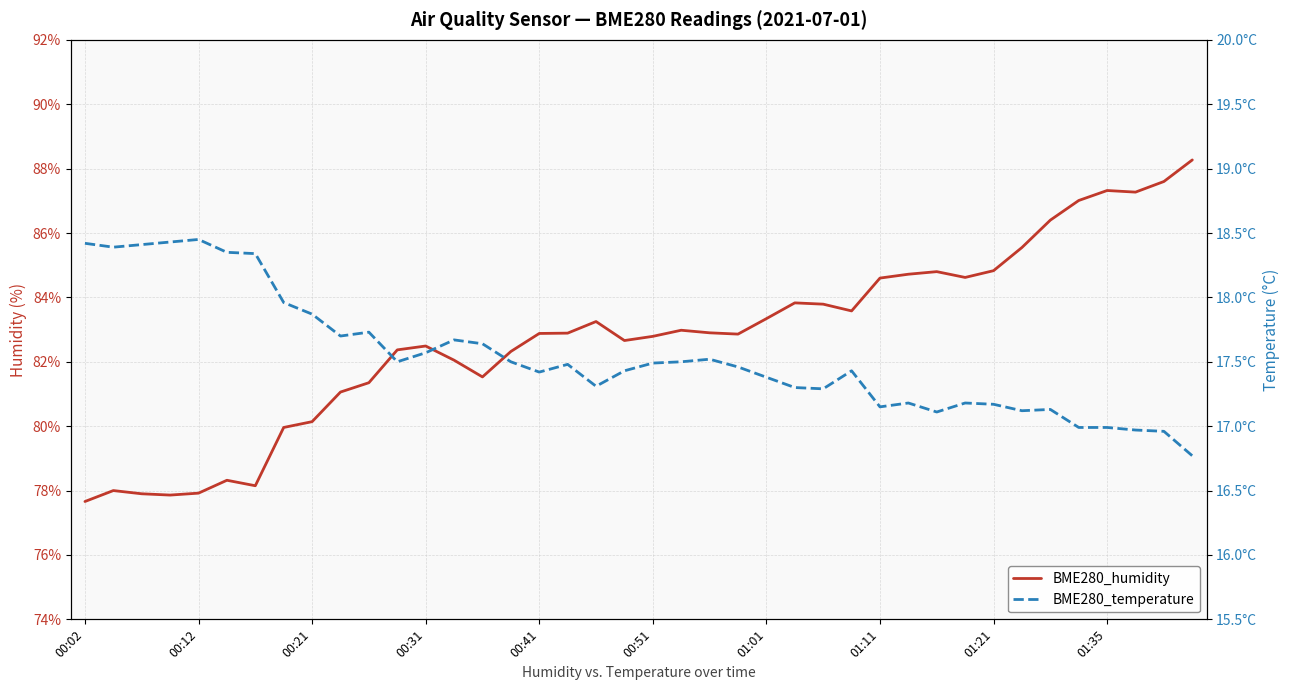

True or false: BME280_temperature and BME280_humidity intersect in this chart.

False